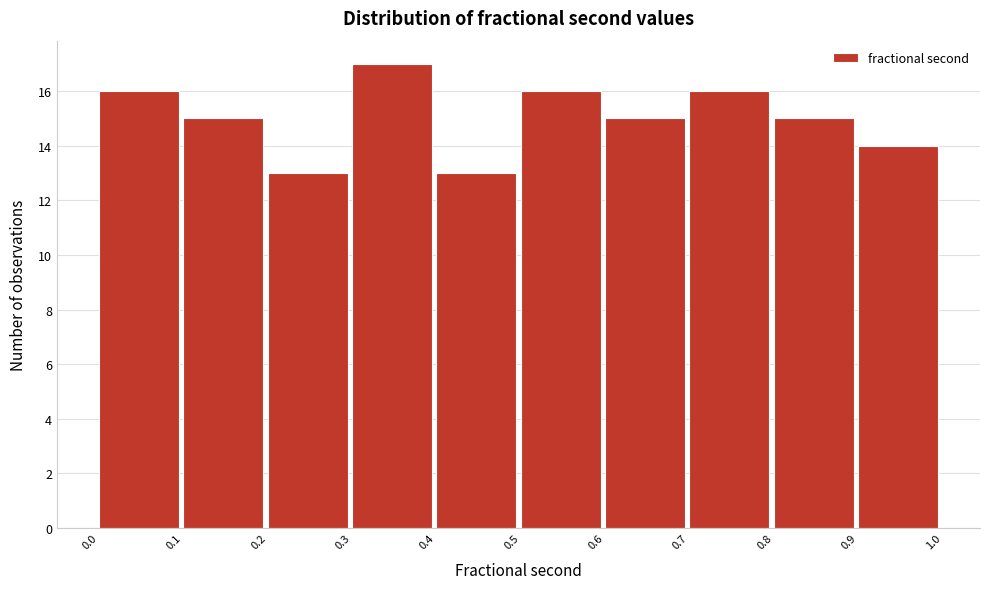

How tall is the bar that spans 0.8 to 0.9 on the x-axis? The values are not printed on the chart, so give them approximately, as read against the axis.

15